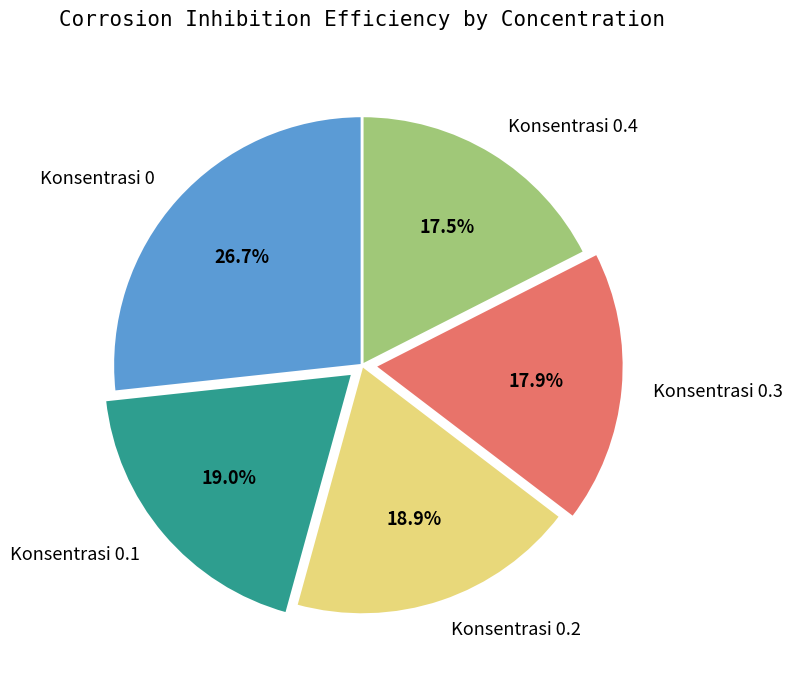

Between Konsentrasi 0.2 and Konsentrasi 0.4, which is larger?

Konsentrasi 0.2